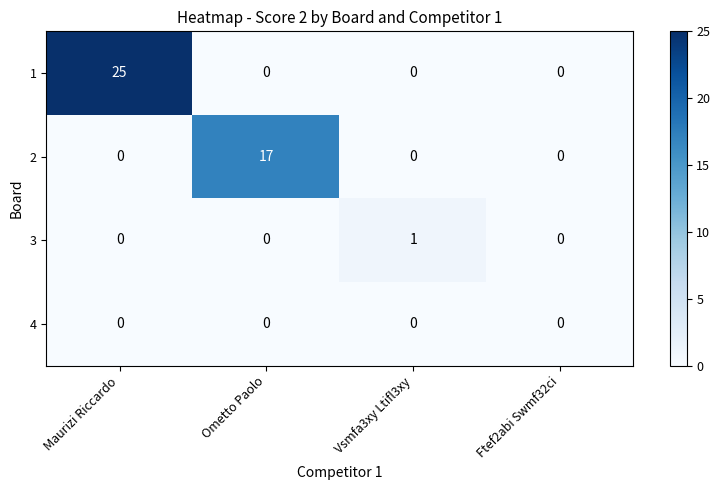

At which category is the sum across all series the highest?

Maurizi Riccardo